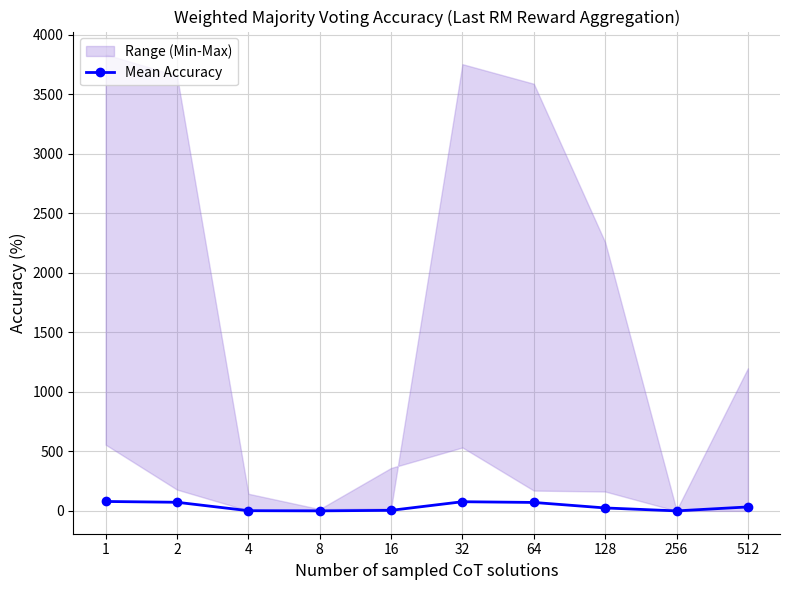

How many values are below 33?

5